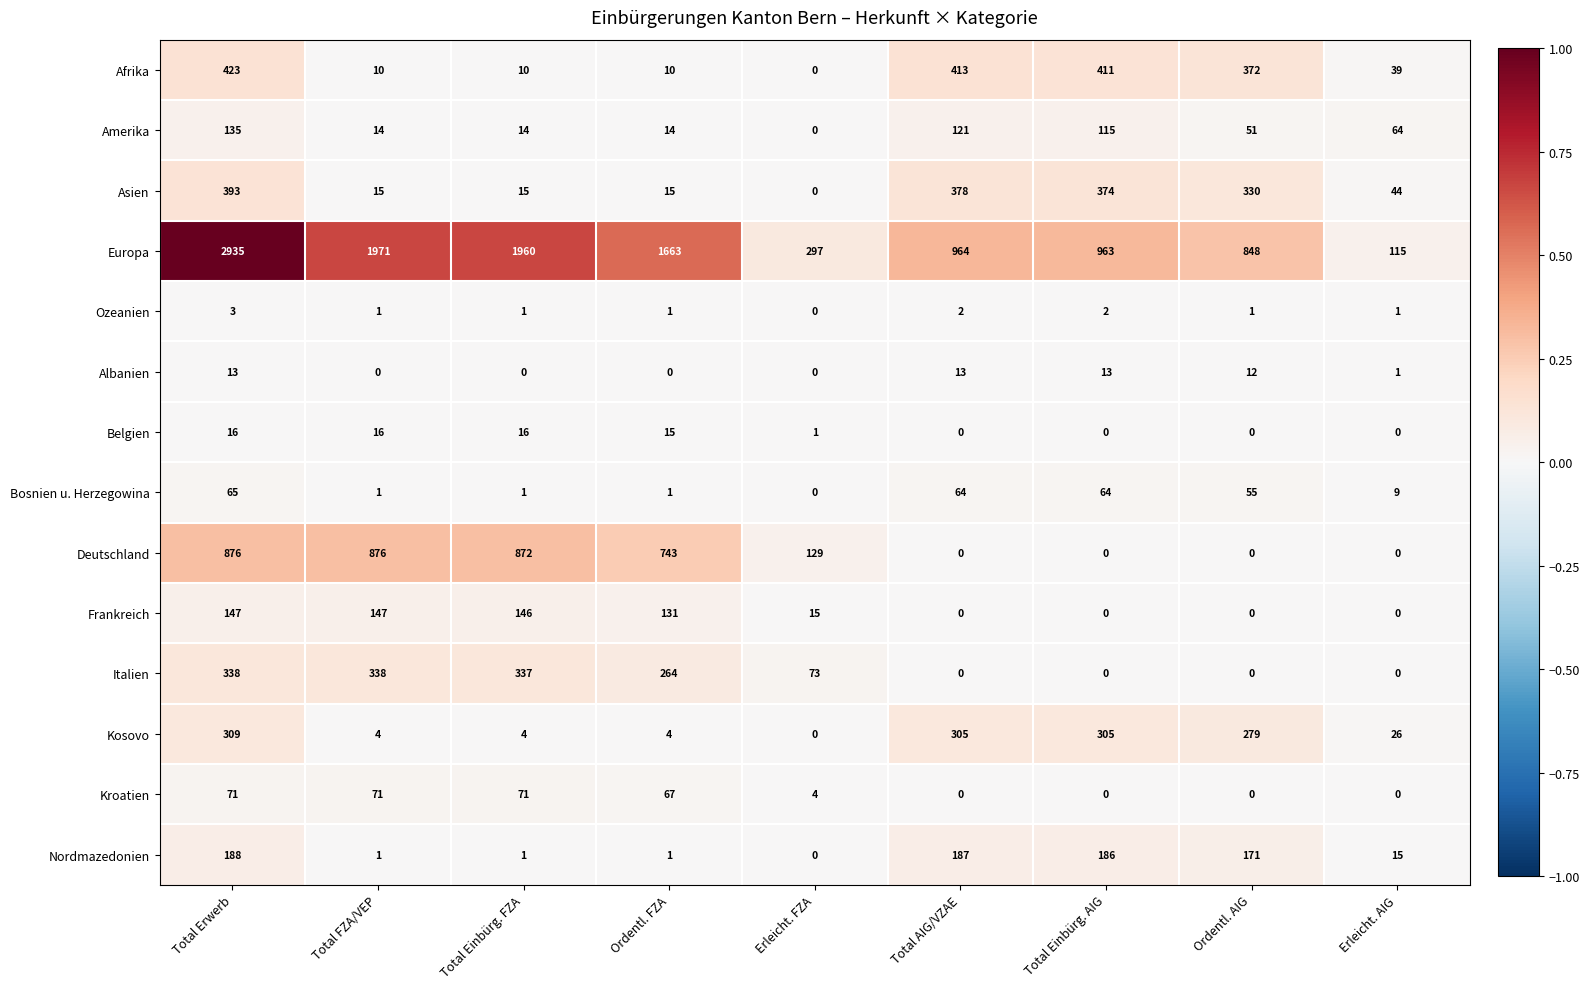

The value of Asien at Erleicht. AIG is 27. True or false?

False